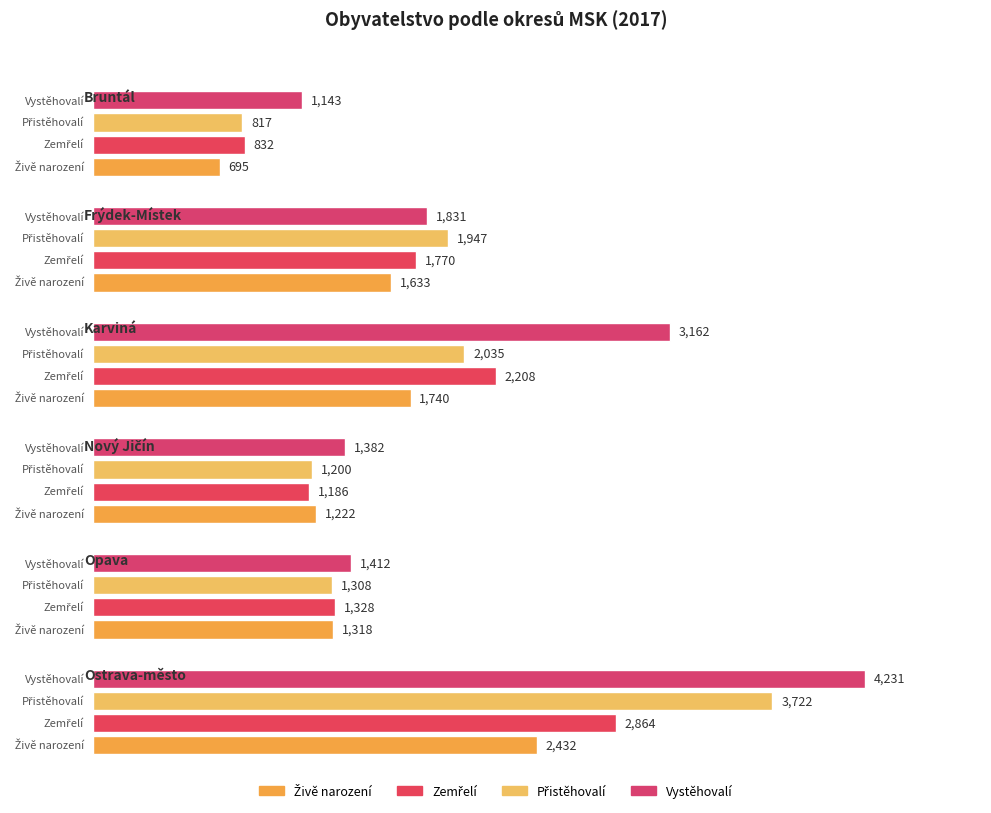

What is the label of the 6th bar from the right?

Bruntál